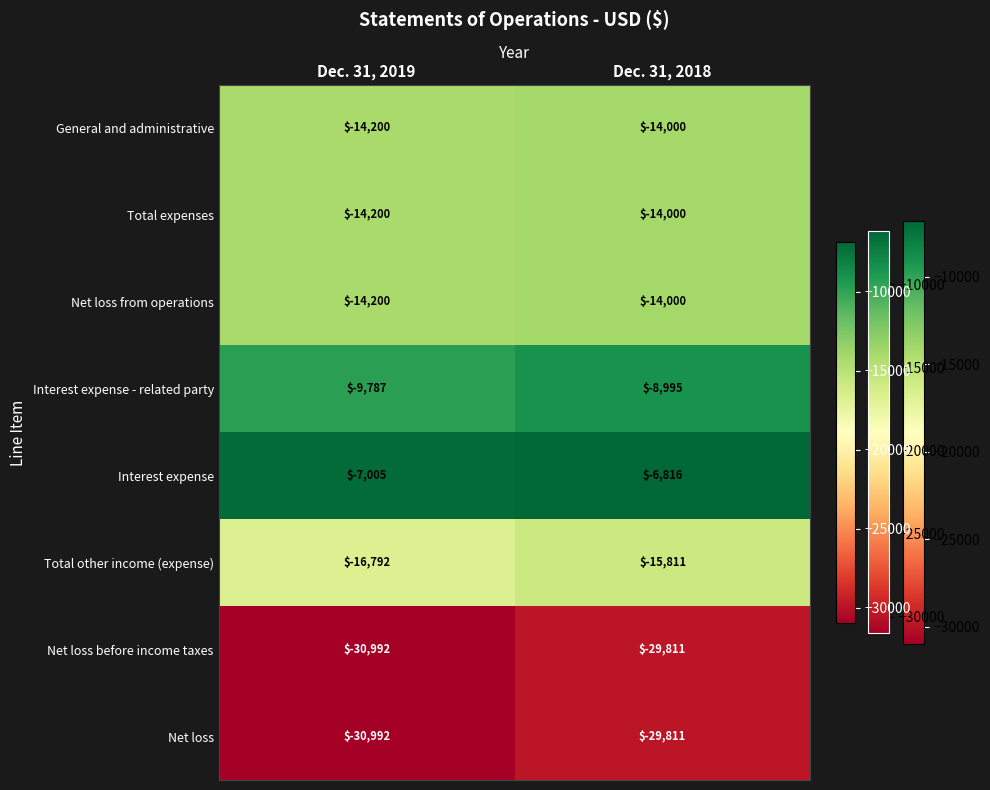

What is the difference between the General and administrative values at Dec. 31, 2018 and Dec. 31, 2019?

200